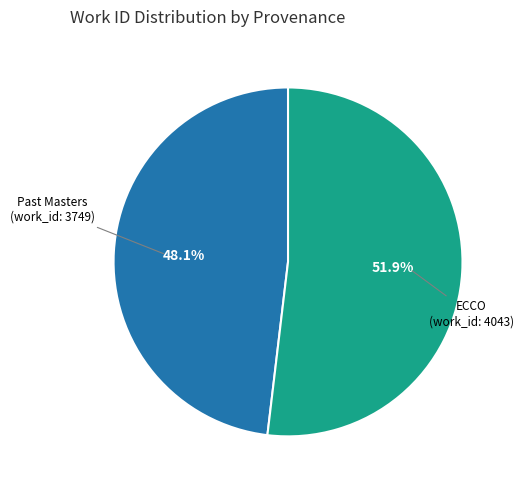

How many segments does this pie chart have?

2